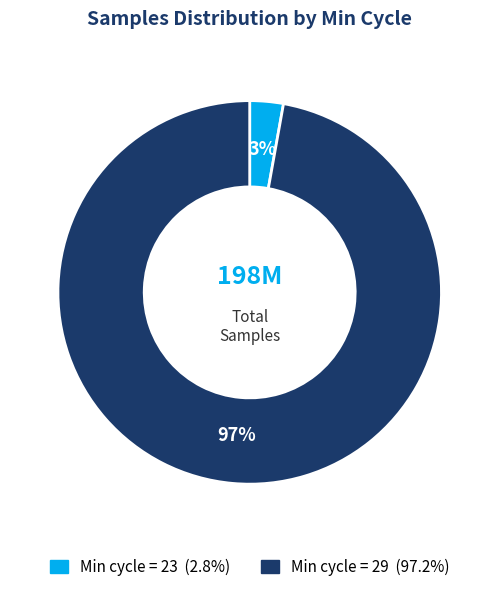

Is there any slice that represents more than half of the pie?

Yes